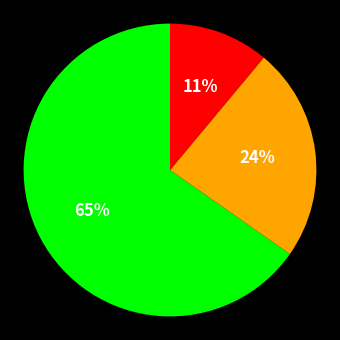

To the nearest percent, what is the difference between the largest and smallest slice percentages?

54%